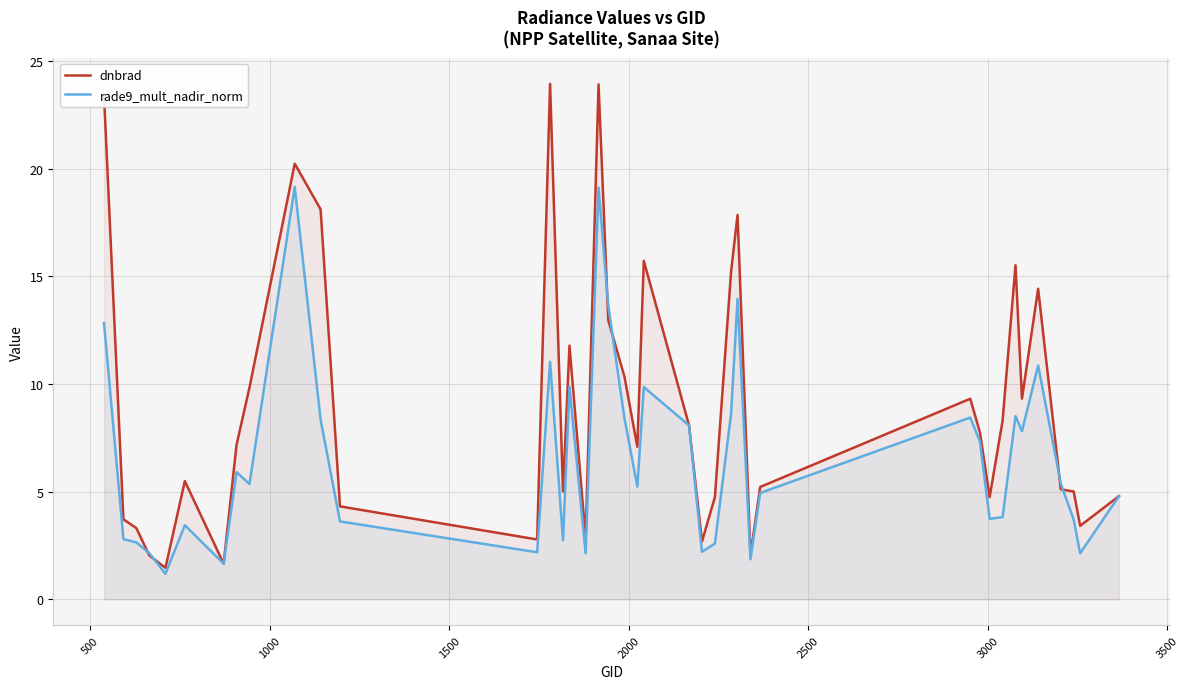

Which series has the largest total across all categories?

dnbrad